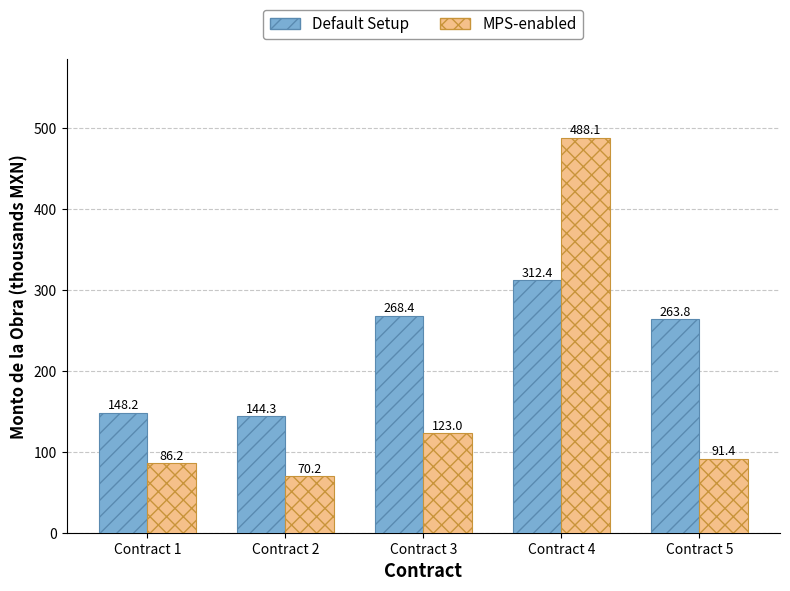

What is the difference between the Default Setup values at Contract 3 and Contract 5?

4.6